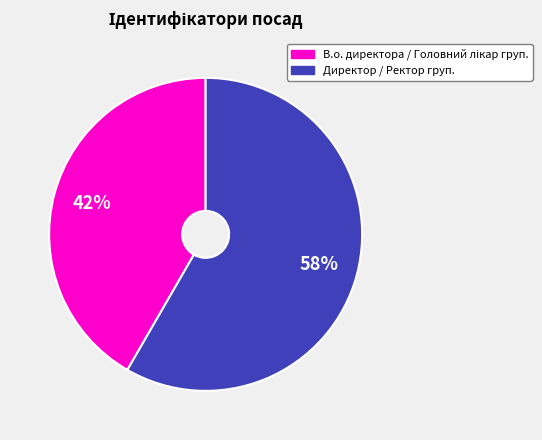

To the nearest percent, what is the average slice percentage?

50%